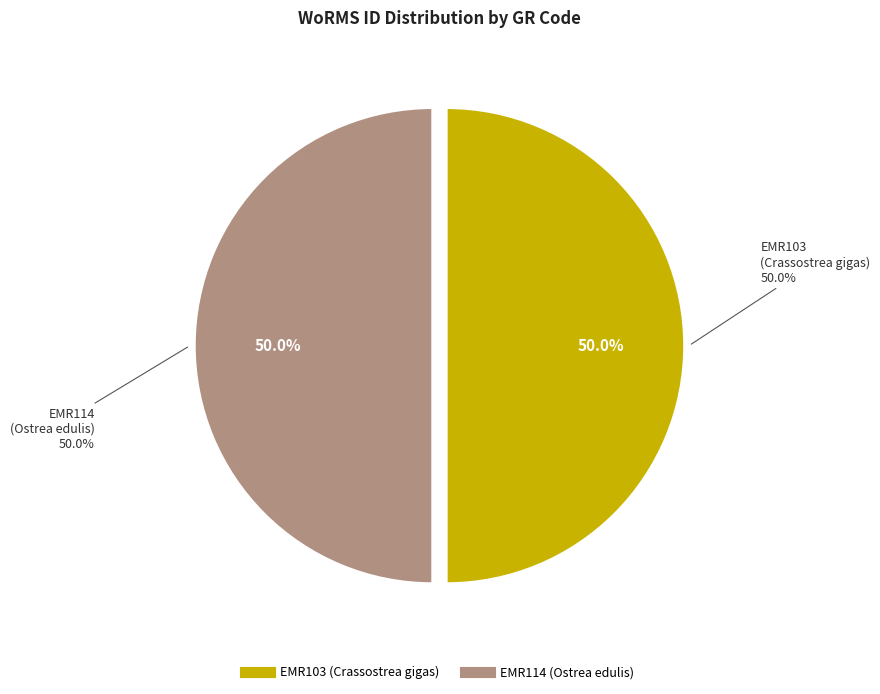

Do EMR114 (Ostrea edulis) and EMR103 (Crassostrea gigas) together represent more than half of the pie?

Yes